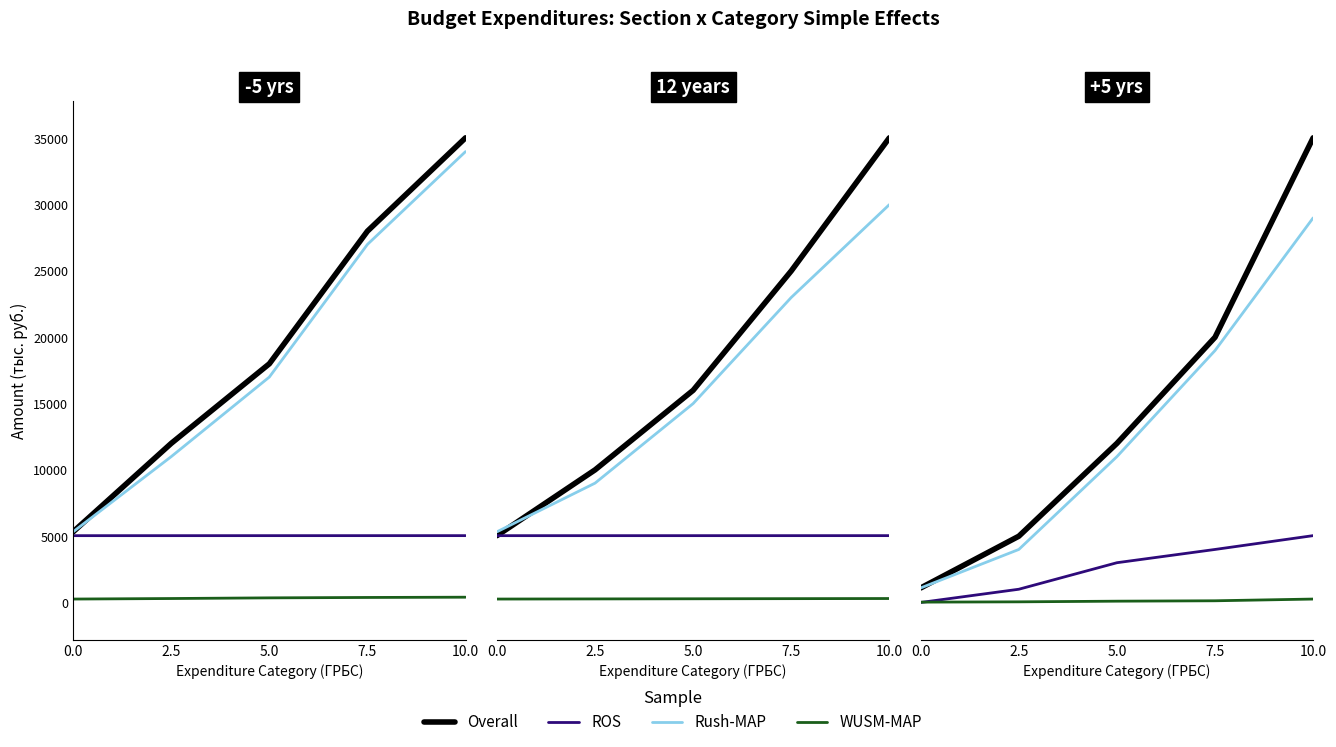

At which label does WUSM-MAP first exceed 100?

7.5